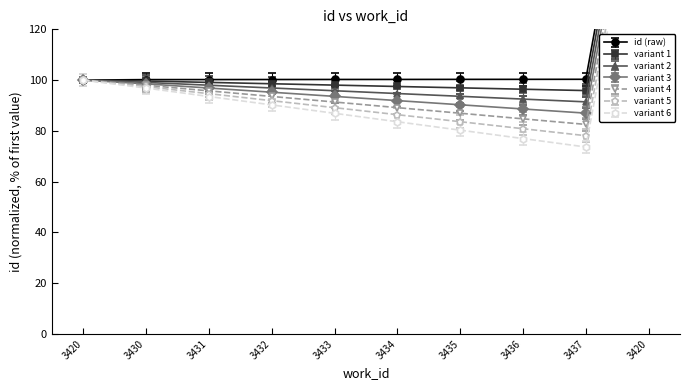

How many values exceed 100?

9